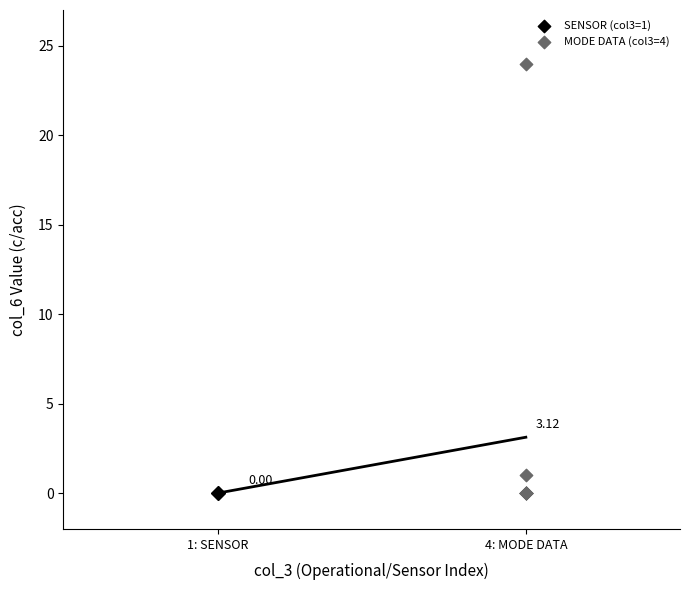

Which series contains the highest Y value?

MODE DATA (col3=4)